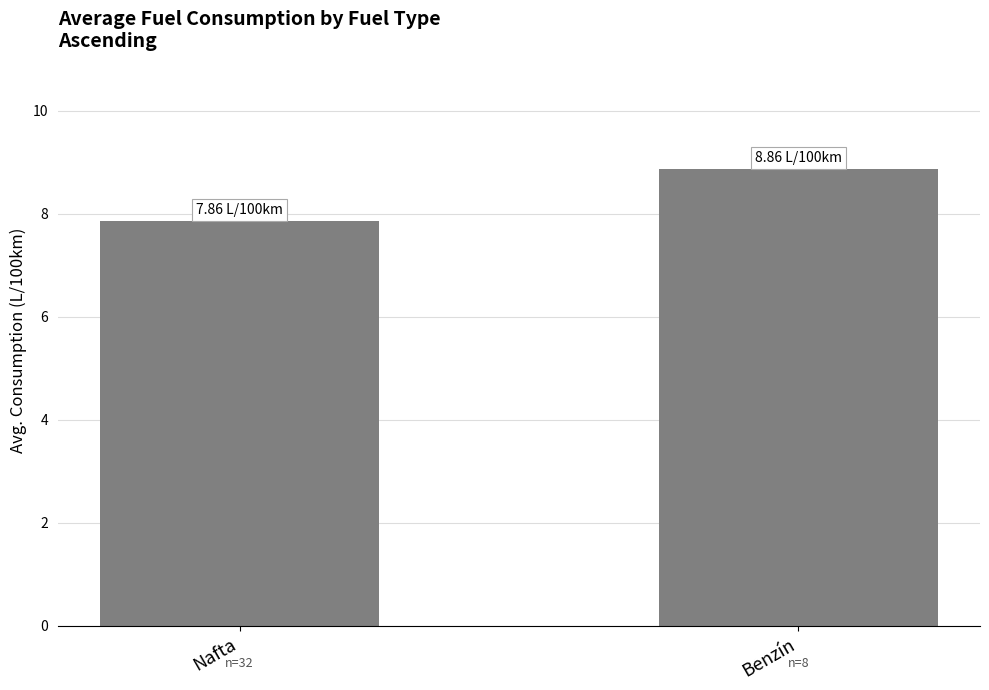

At which label does the data first exceed 8?

Benzín